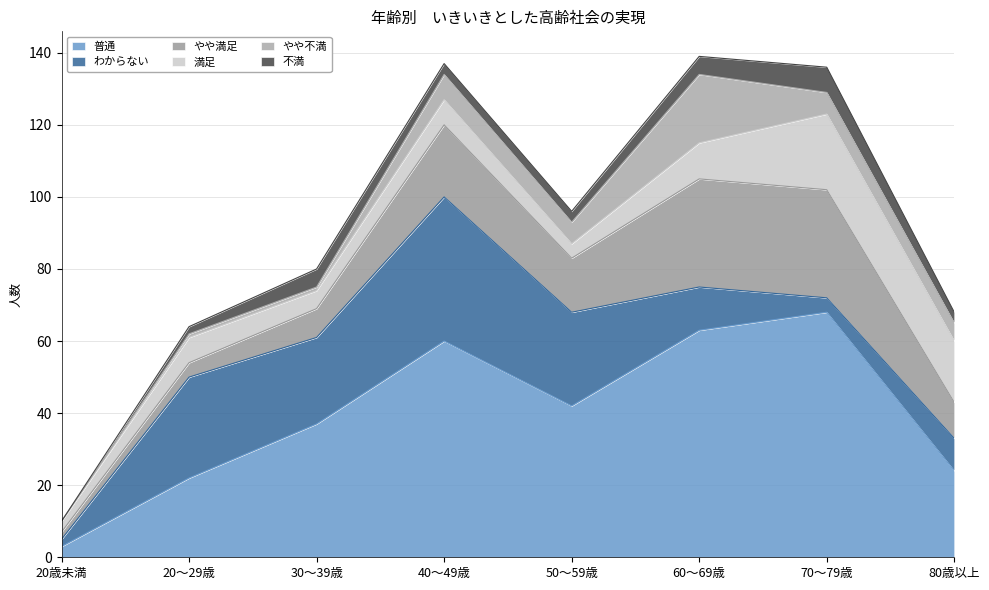

What is the label of the 4th point from the left?

40～49歳